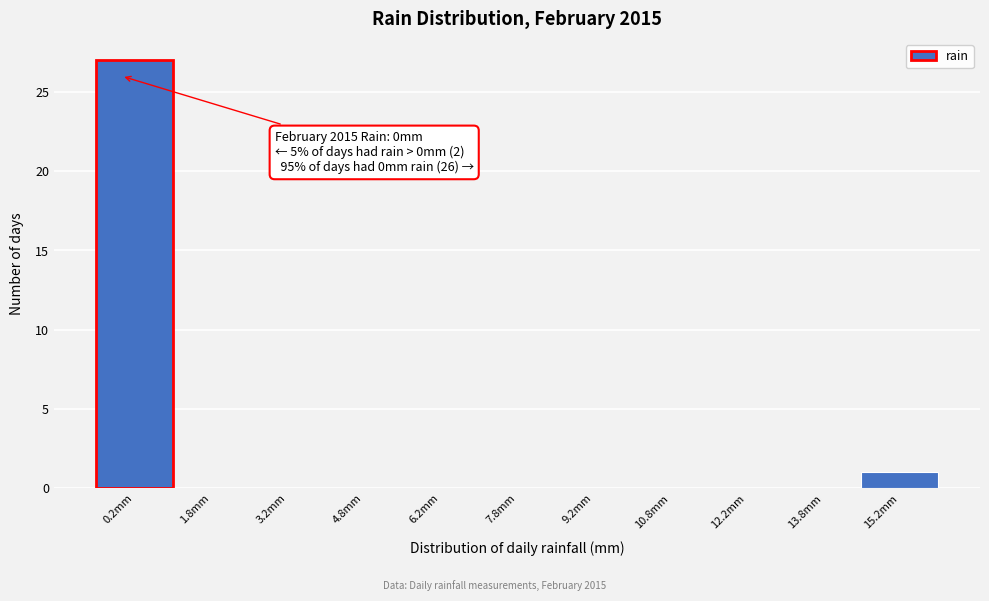

Which range on the x-axis has the tallest bar?

-0.5 to 1.0